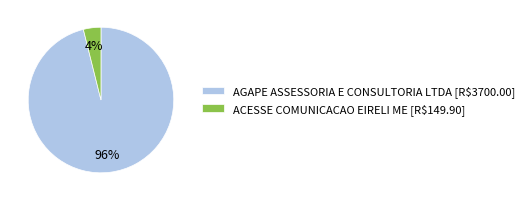

What is the largest slice in the pie chart?

AGAPE ASSESSORIA E CONSULTORIA LTDA